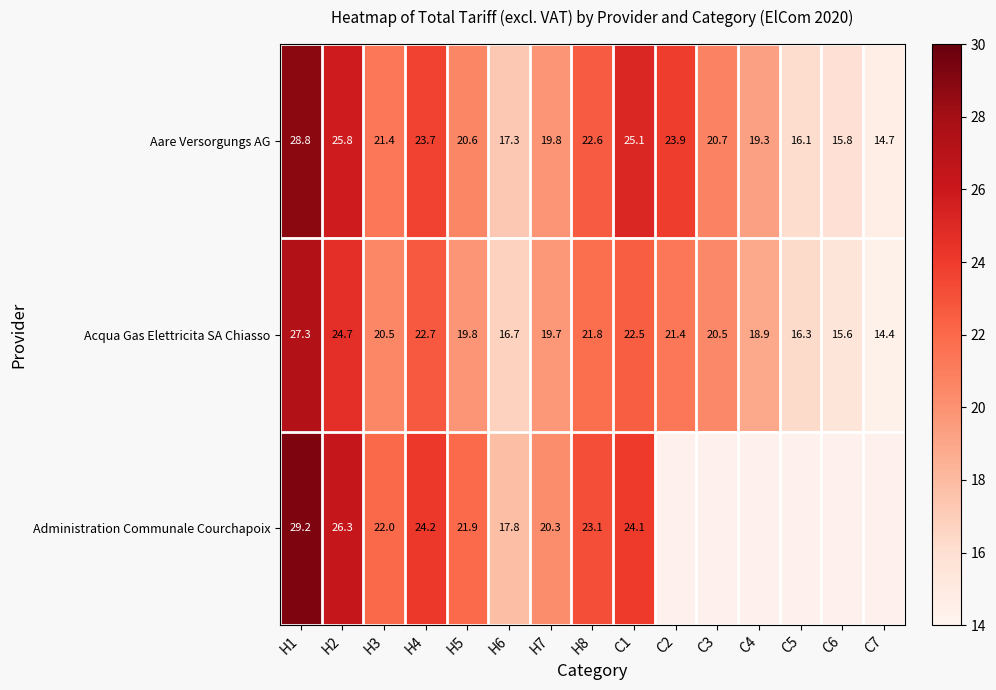

What is the difference between the Aare Versorgungs AG values at H3 and H7?

1.6